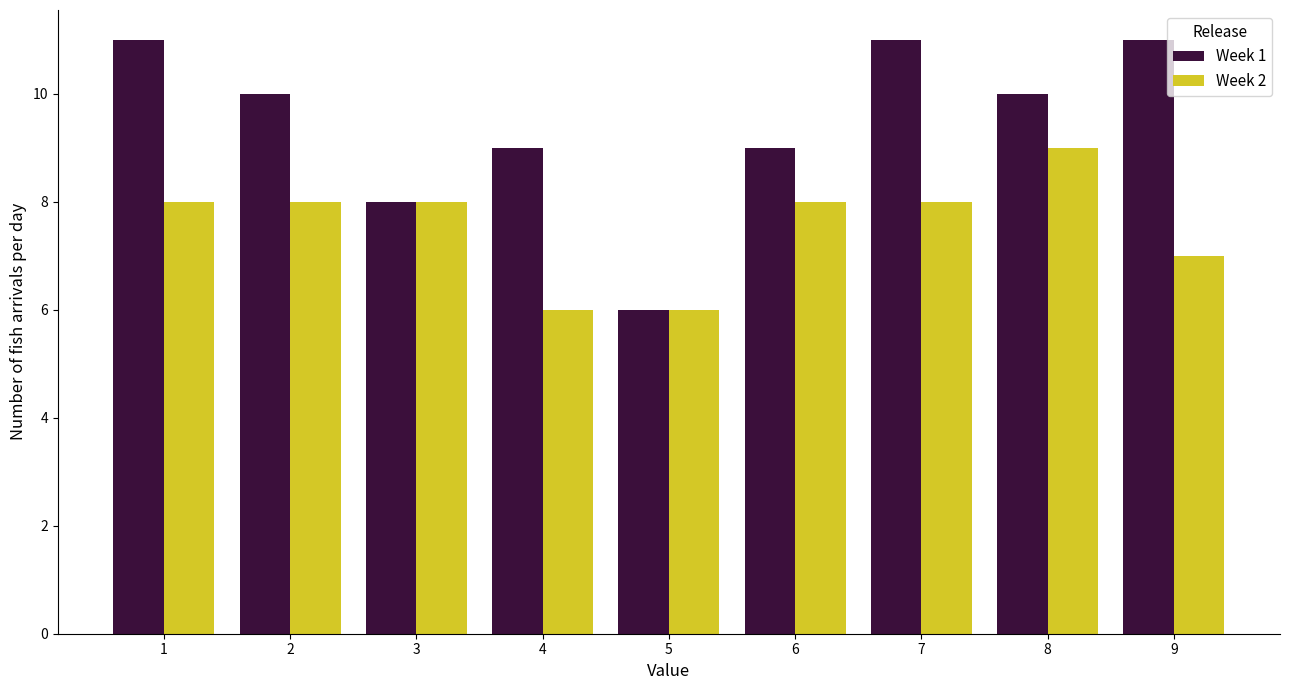

Rank the series by their average value, from lowest to highest.

Week 2, Week 1